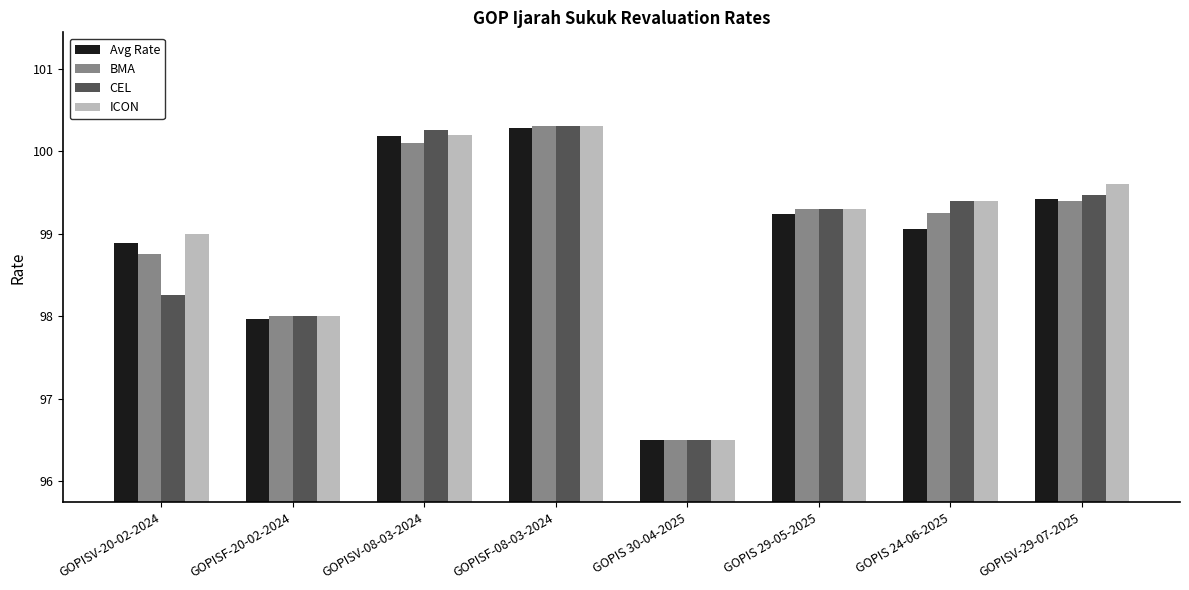

Which series has the largest total across all categories?

ICON